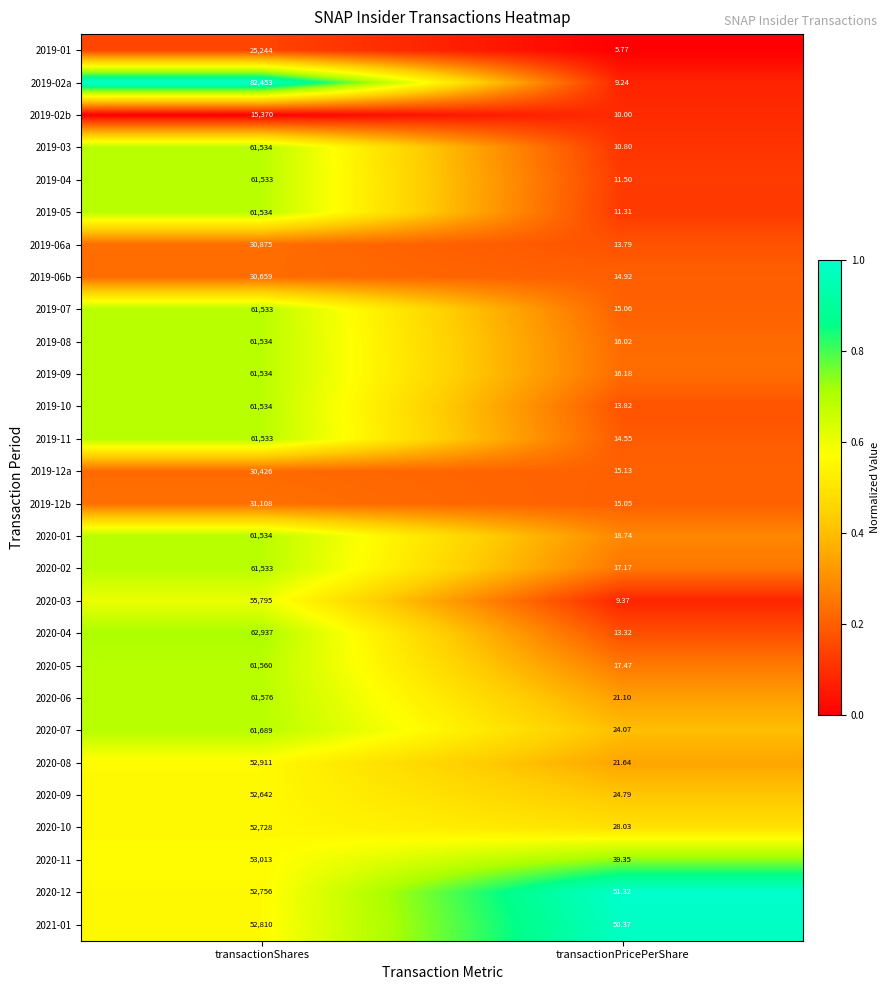

Is the value of 2019-03 at transactionPricePerShare greater than the value of 2019-09 at transactionShares?

No